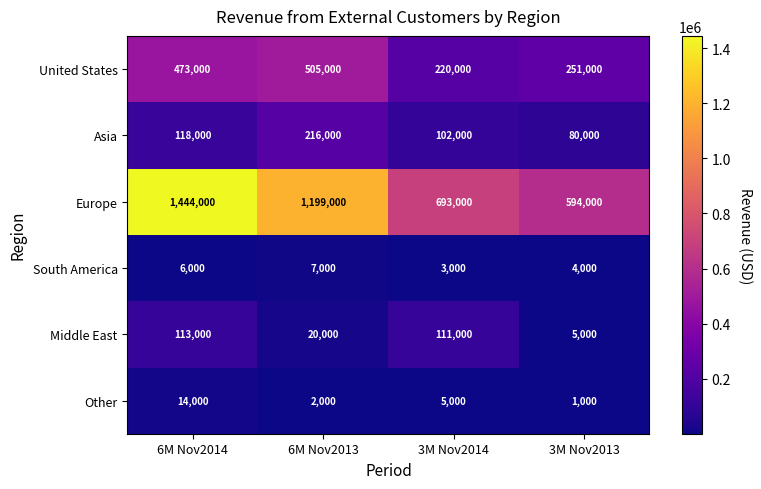

Rank the series by their maximum value, from highest to lowest.

Europe, United States, Asia, Middle East, Other, South America